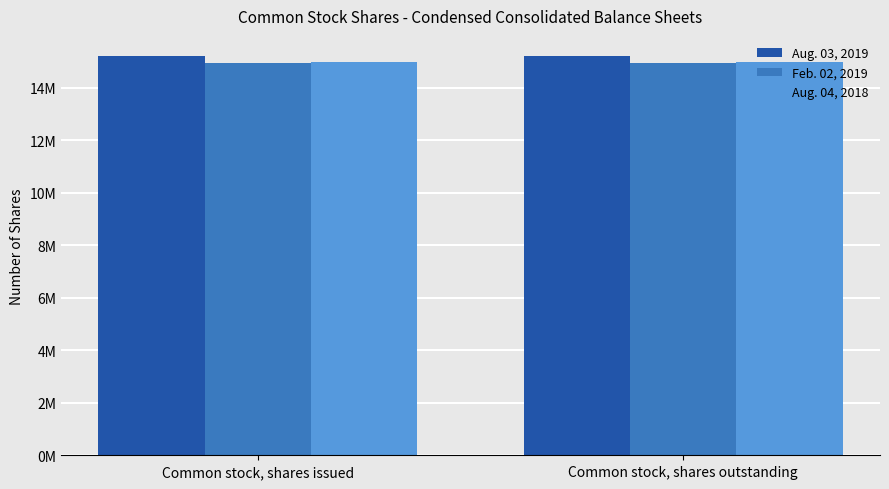

What is the label of the 2nd bar from the right?

Common stock, shares issued